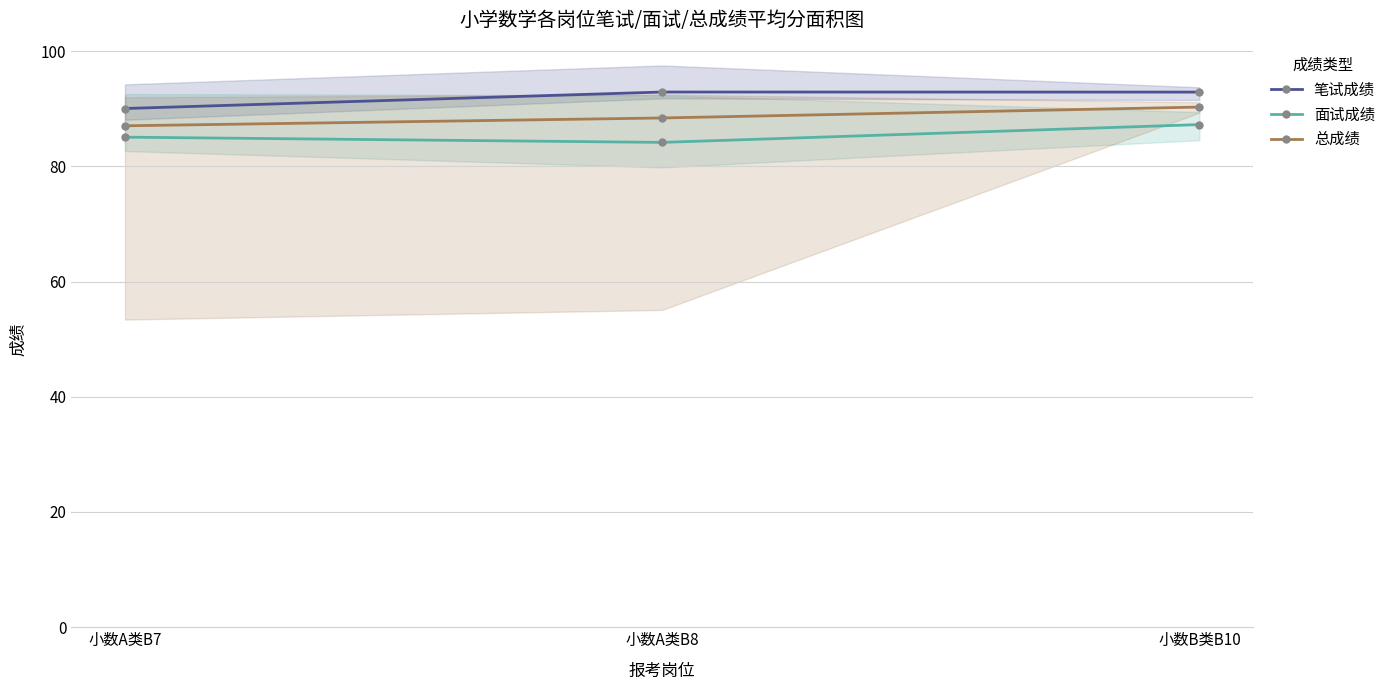

What are all the series names shown in the legend?

笔试成绩, 面试成绩, 总成绩